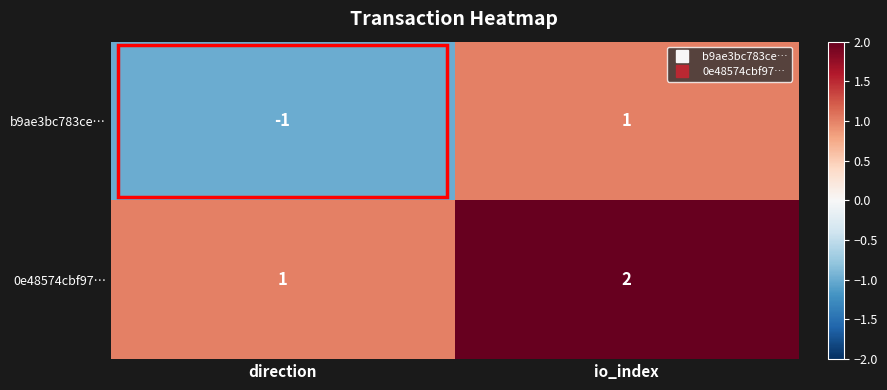

At which label is b9ae3bc783ce… closest to 0?

direction